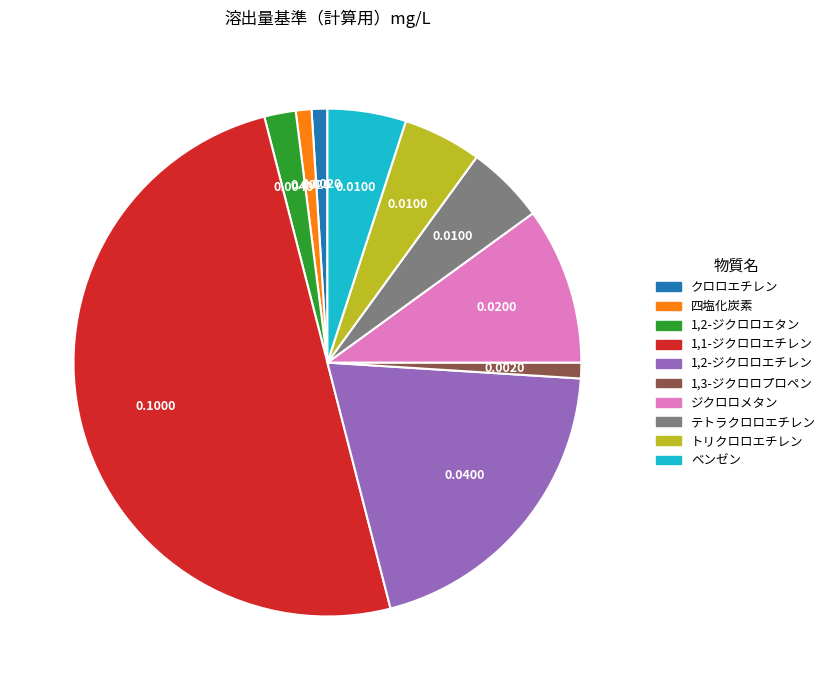

Is it true that クロロエチレン is 1% of the pie?

True